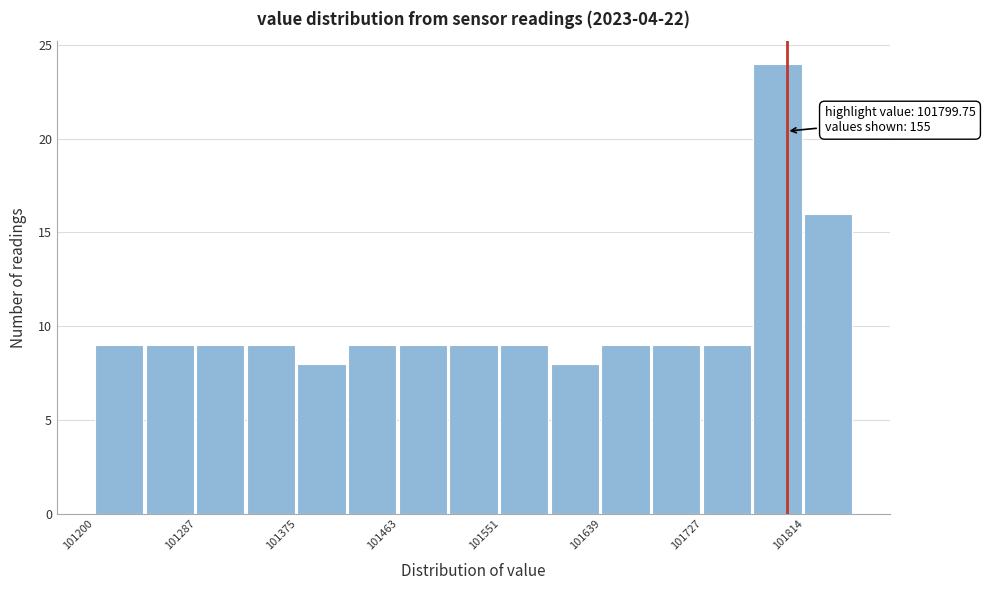

Which range on the x-axis has the tallest bar?

101770 to 101810